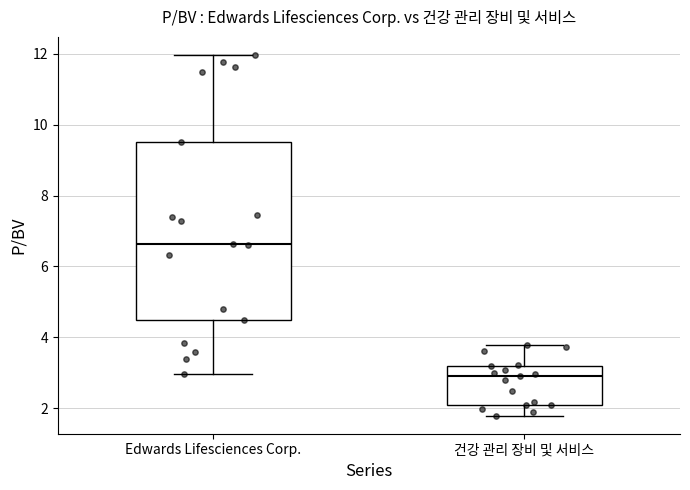

Reading left to right, read every box against the y-axis: the position of its median line, the range the box covers, and the ends of its whiskers. The values are not printed on the chart, so give them approximately, as read against the axis.

Edwards Lifesciences Corp.: median 6.6, box 4.4 to 9.6, whiskers 3.0 to 12.0
건강 관리 장비 및 서비스: median 3.0, box 2.2 to 3.2, whiskers 1.8 to 3.8